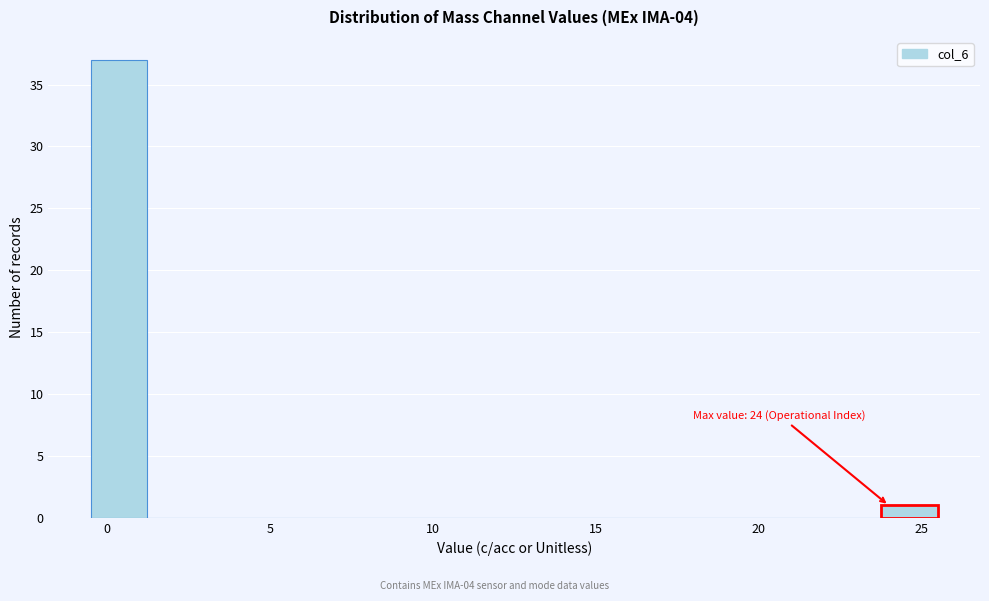

Around what value on the x-axis is the tallest bar? Give the approximate position of its centre, as read against the axis.

0.5